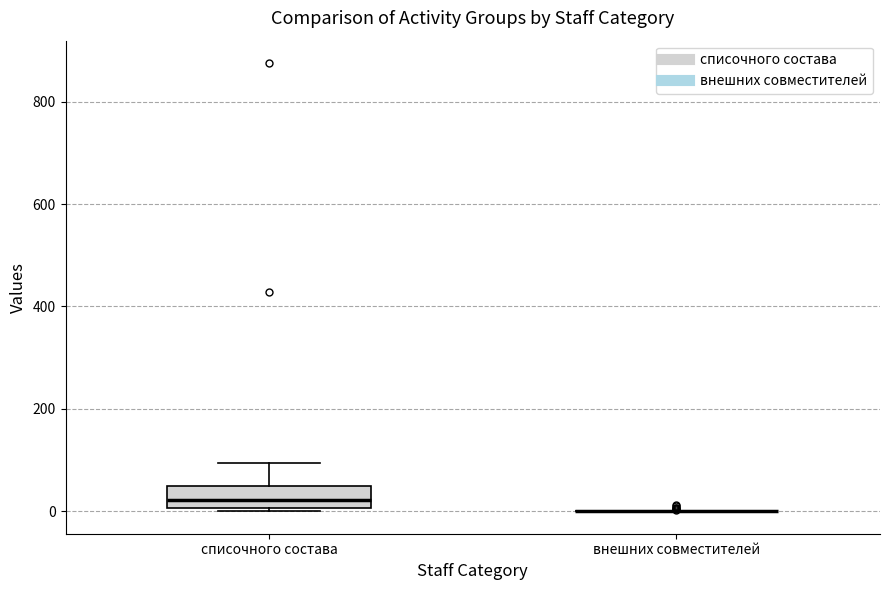

Comparing the boxes themselves (not the whiskers), which one is the tallest?

списочного состава